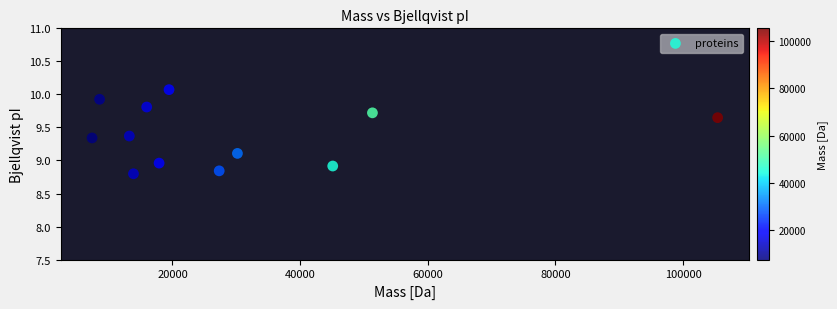

What is the average X value?

29656.7